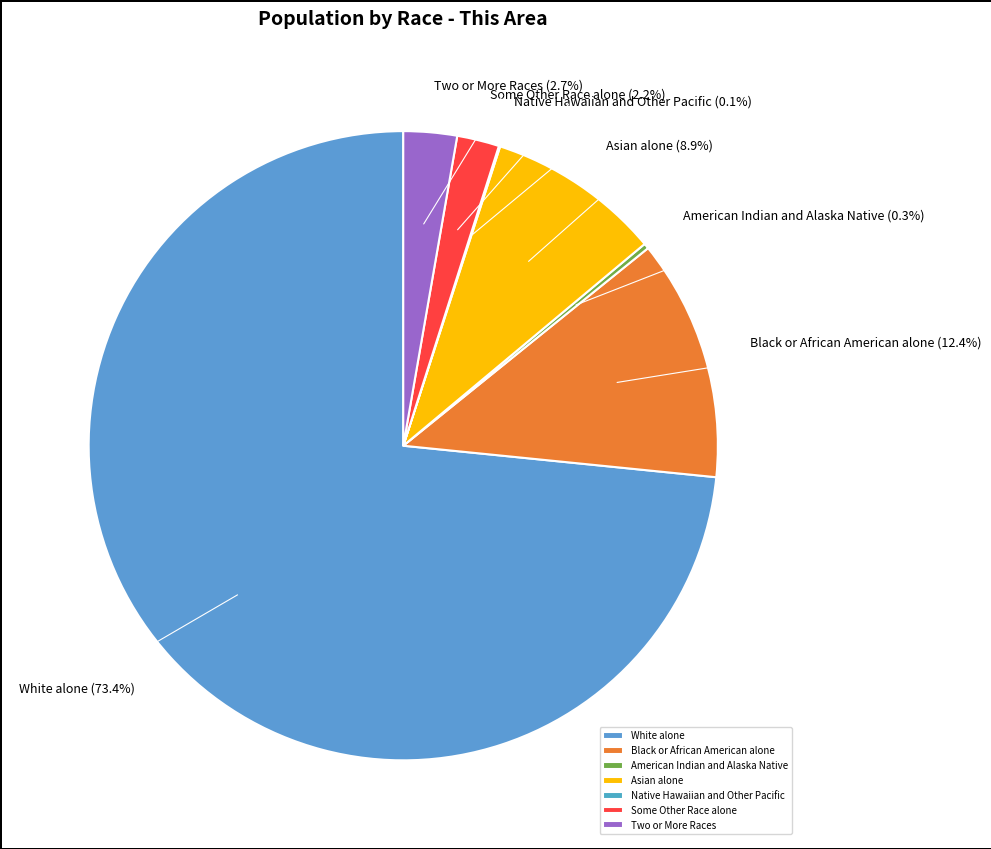

Which category has the biggest portion of the pie?

White alone